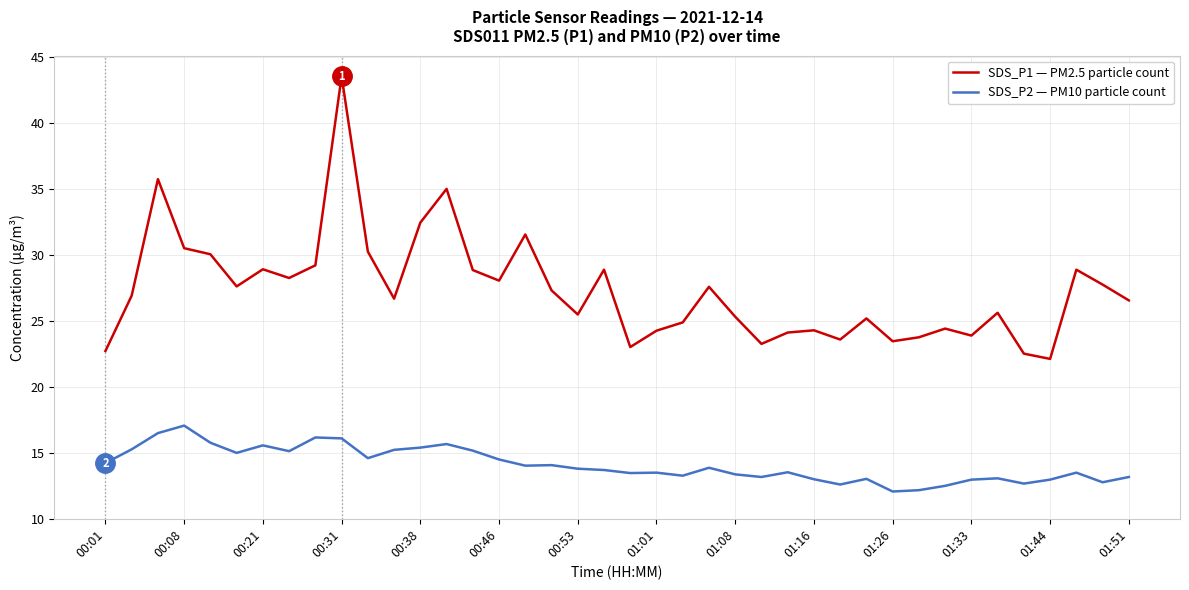

What is the minimum value shown in the chart?

12.1